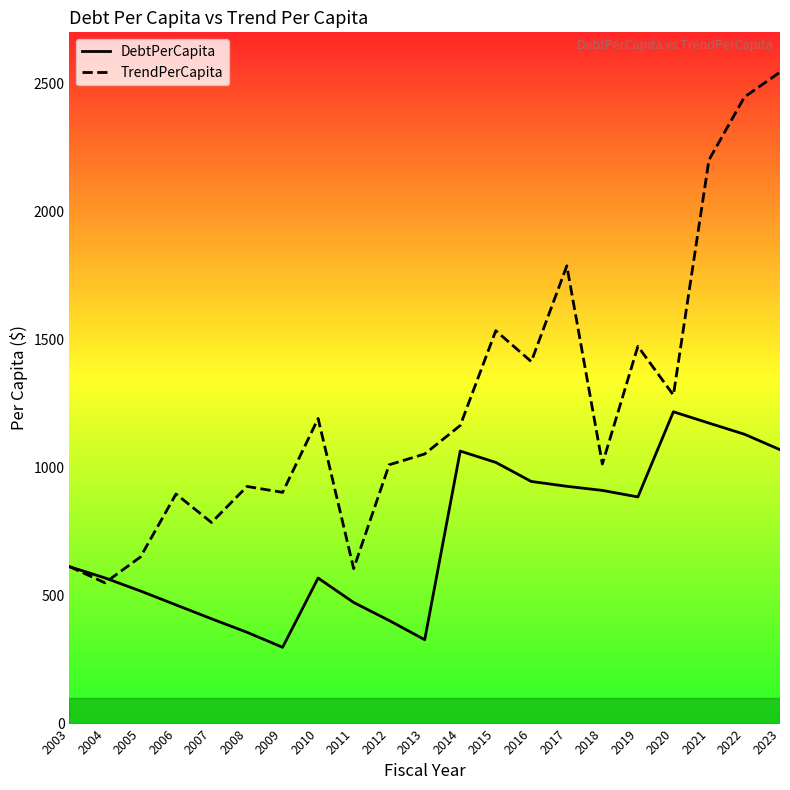

What is the value of the DebtPerCapita point at the 8th from the left?

568.4